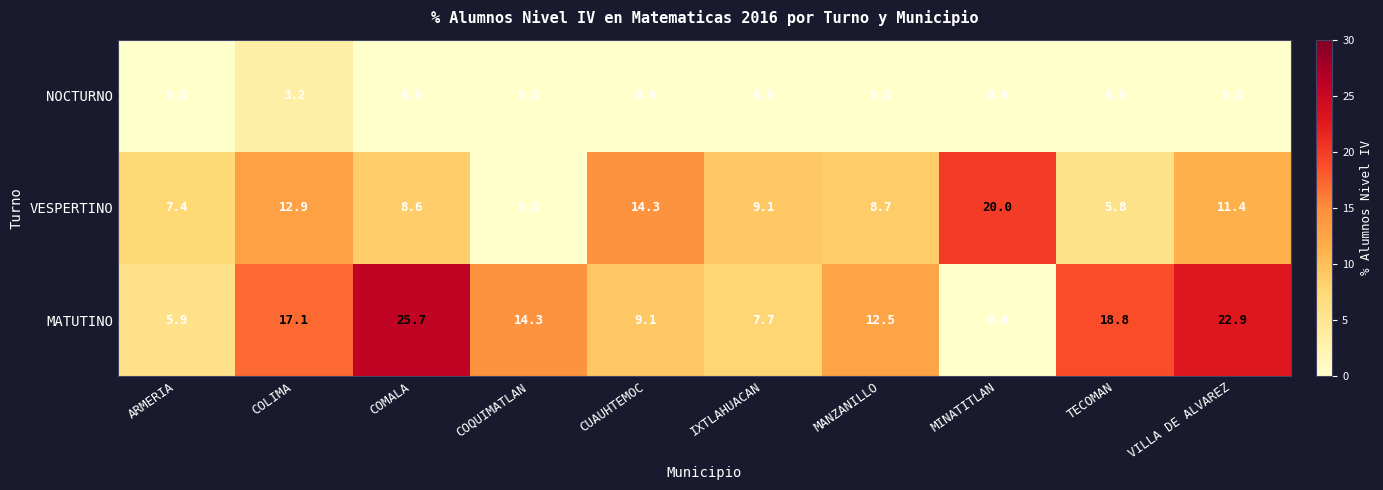

Count the number of data series in this chart.

3